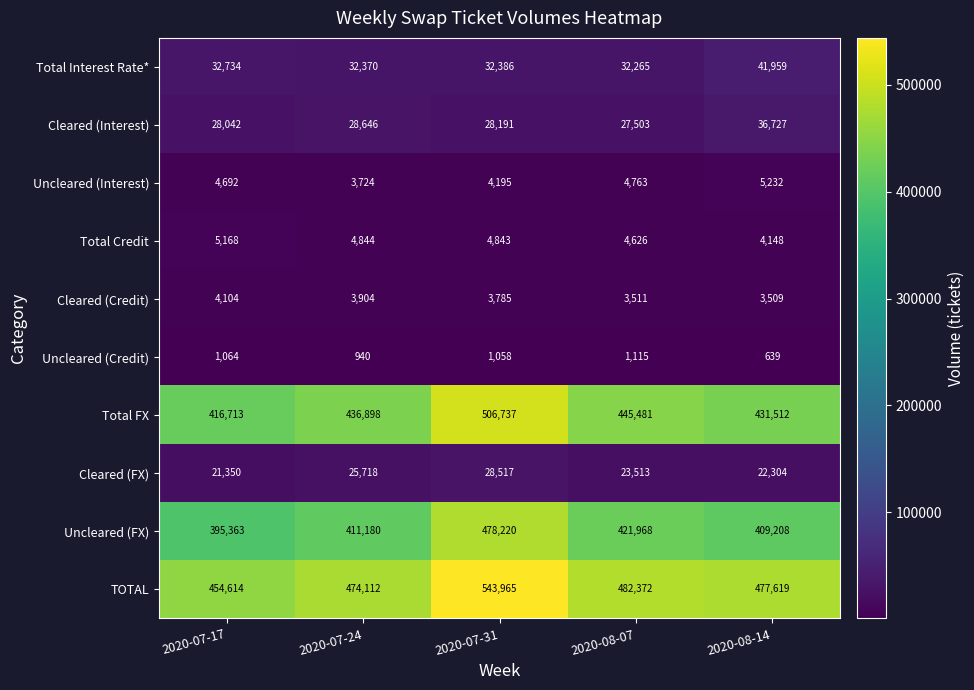

At how many categories does at least one series exceed 118150?

5